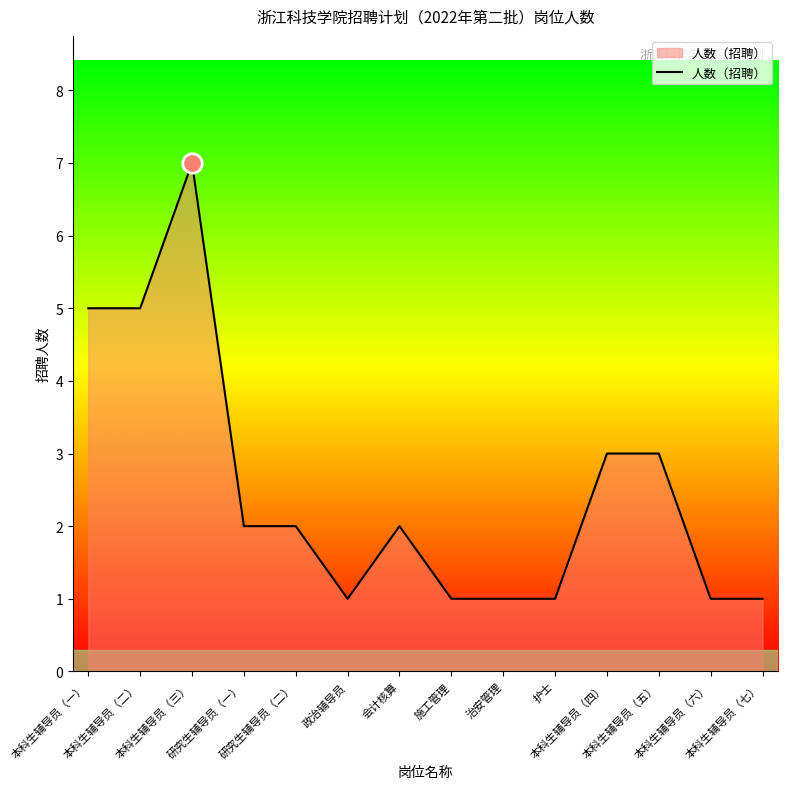

What is the difference between the maximum and second lowest values?

6